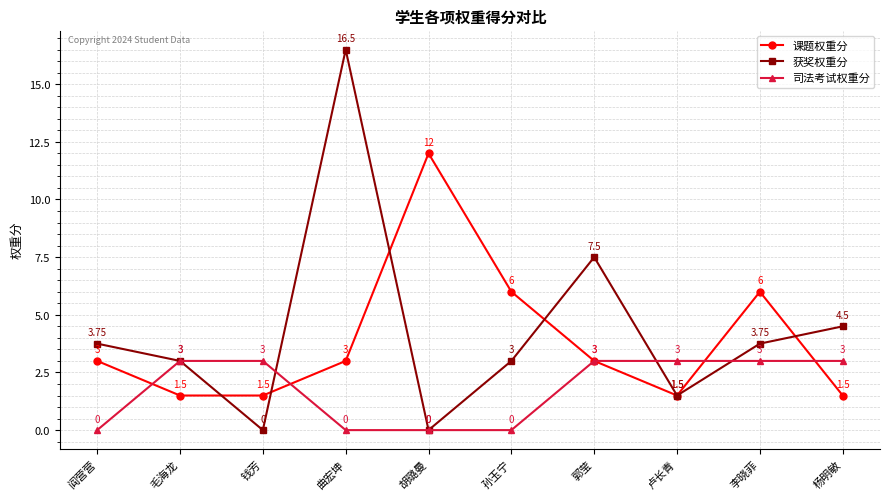

How many values in the 获奖权重分 series are below 3?

3